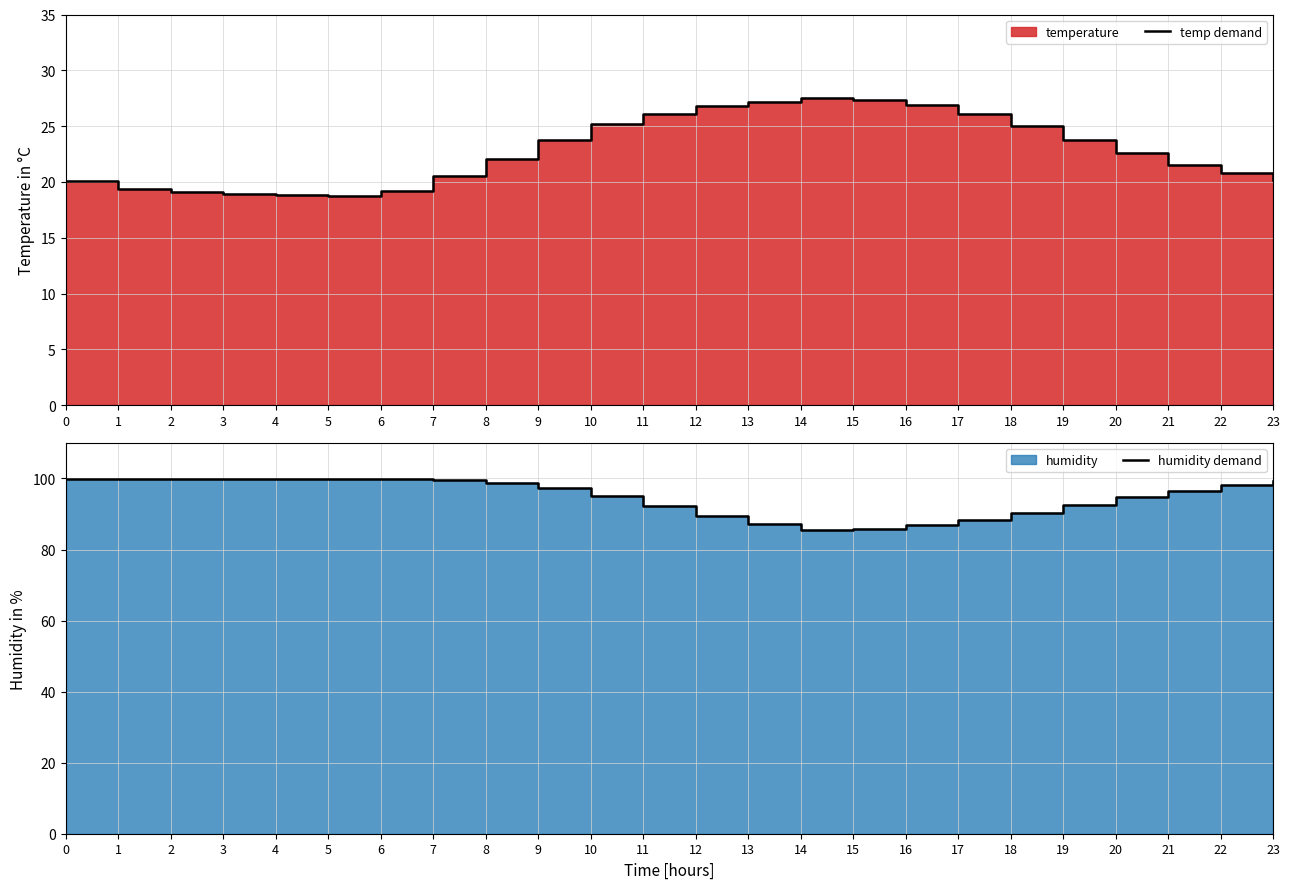

What is the greatest value displayed?

99.9